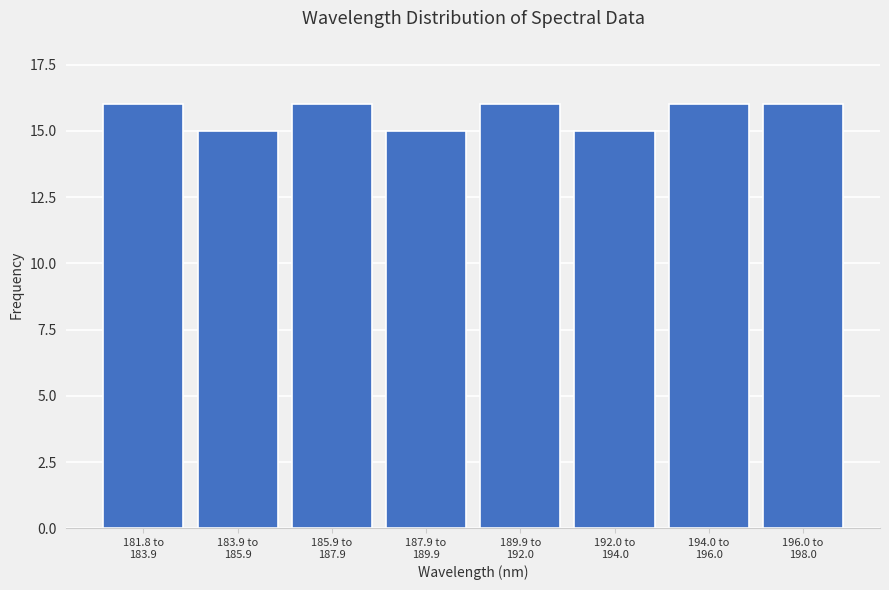

Reading left to right, extract all data points from this chart.

16	15	16	15	16	15	16	16